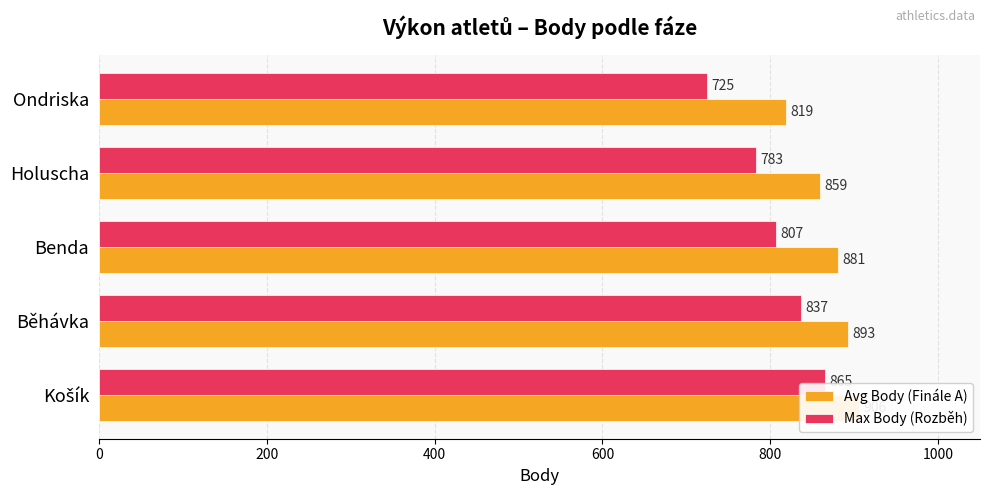

What is the difference between the maximum and minimum values in the Max Body (Rozběh) series?

140